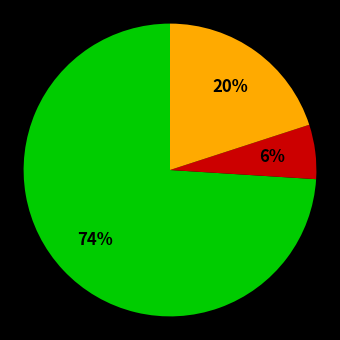

Is there any slice that represents more than half of the pie?

Yes